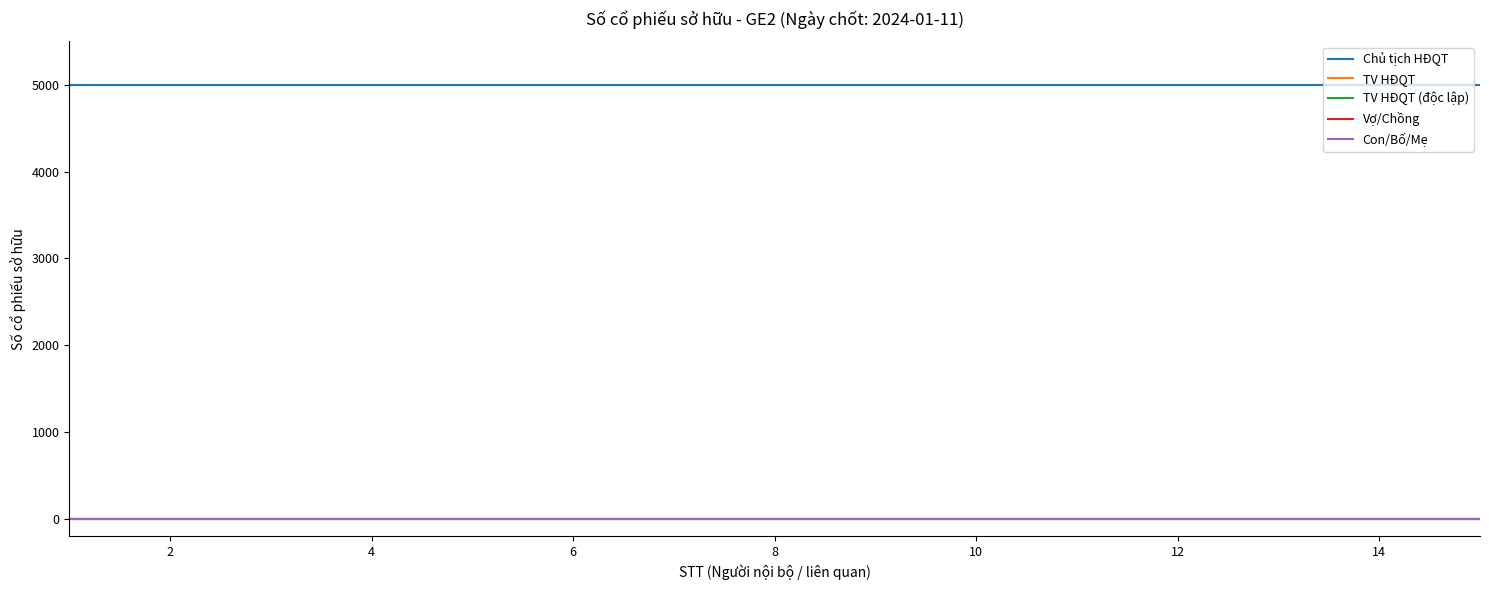

Does the chart have visible grid lines?

No